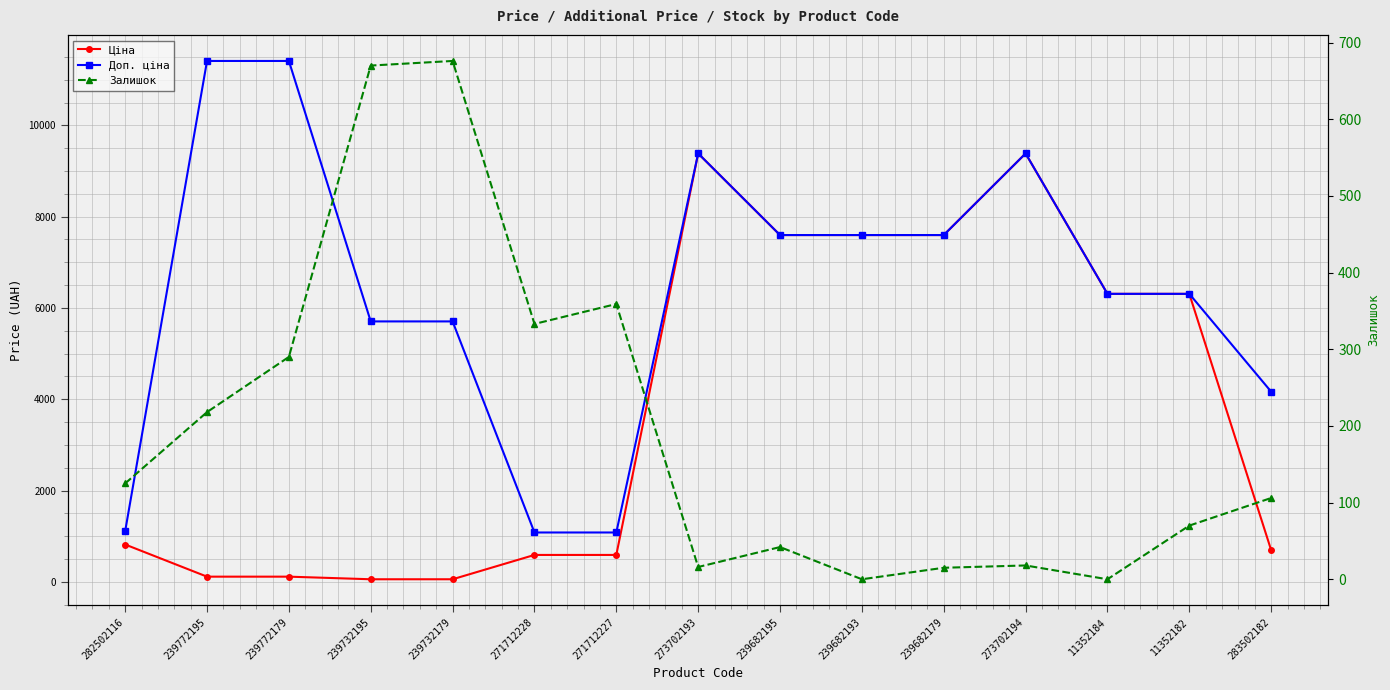

How many distinct data groups are displayed?

3